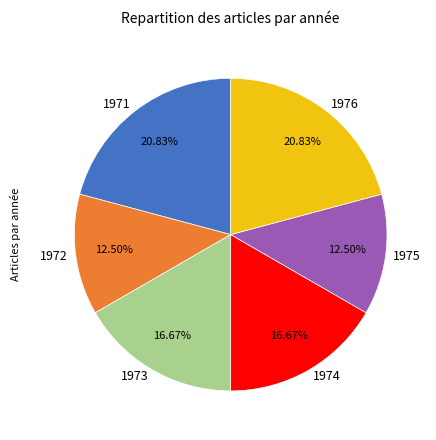

Does 1971 represent more than half of the total?

No